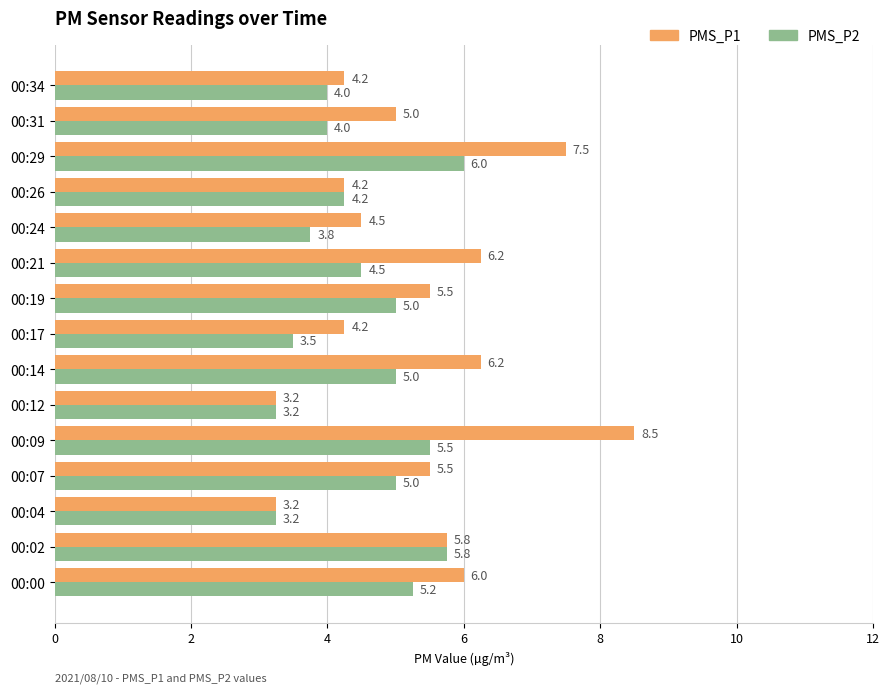

Where is PMS_P1 nearest to the value 5?

00:31